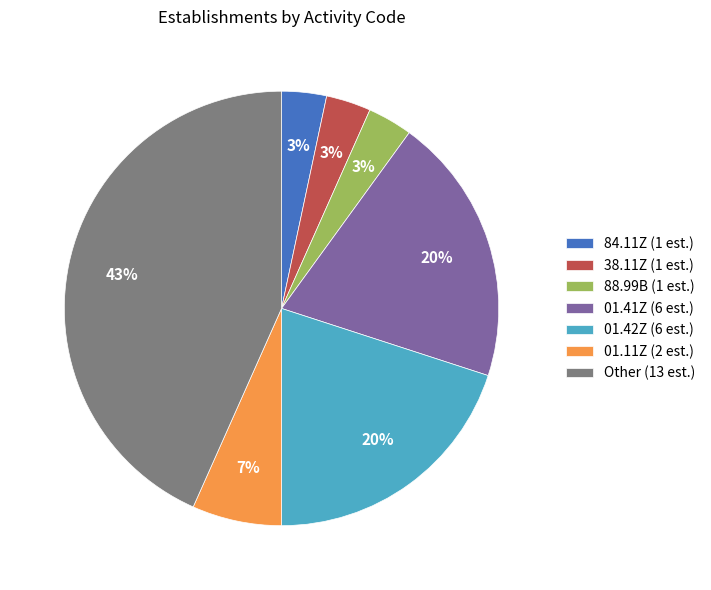

To the nearest percent, what is the combined percentage of 38.11Z and 01.41Z?

23%